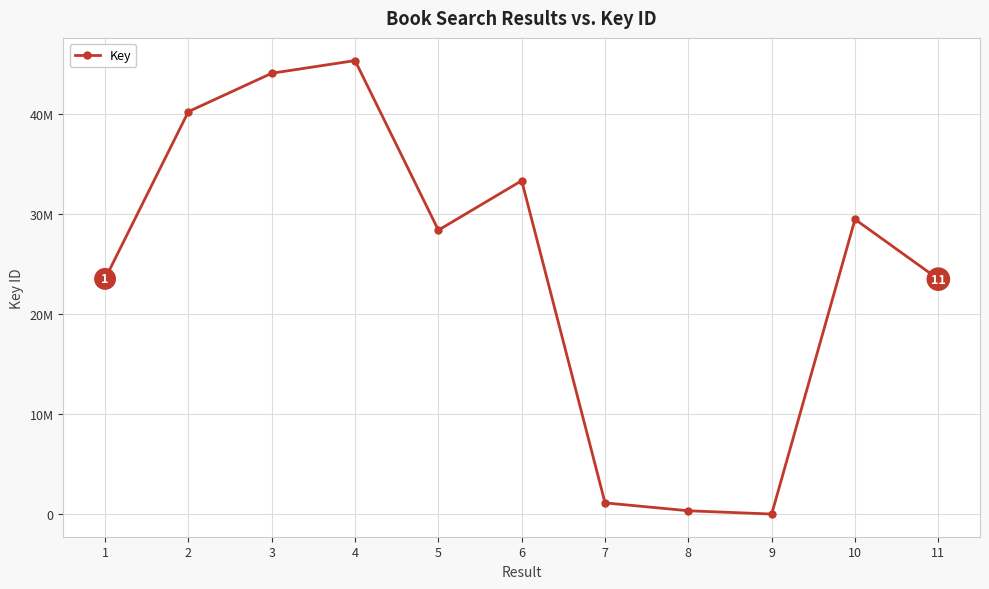

At which category does the chart reach its peak across all series?

4